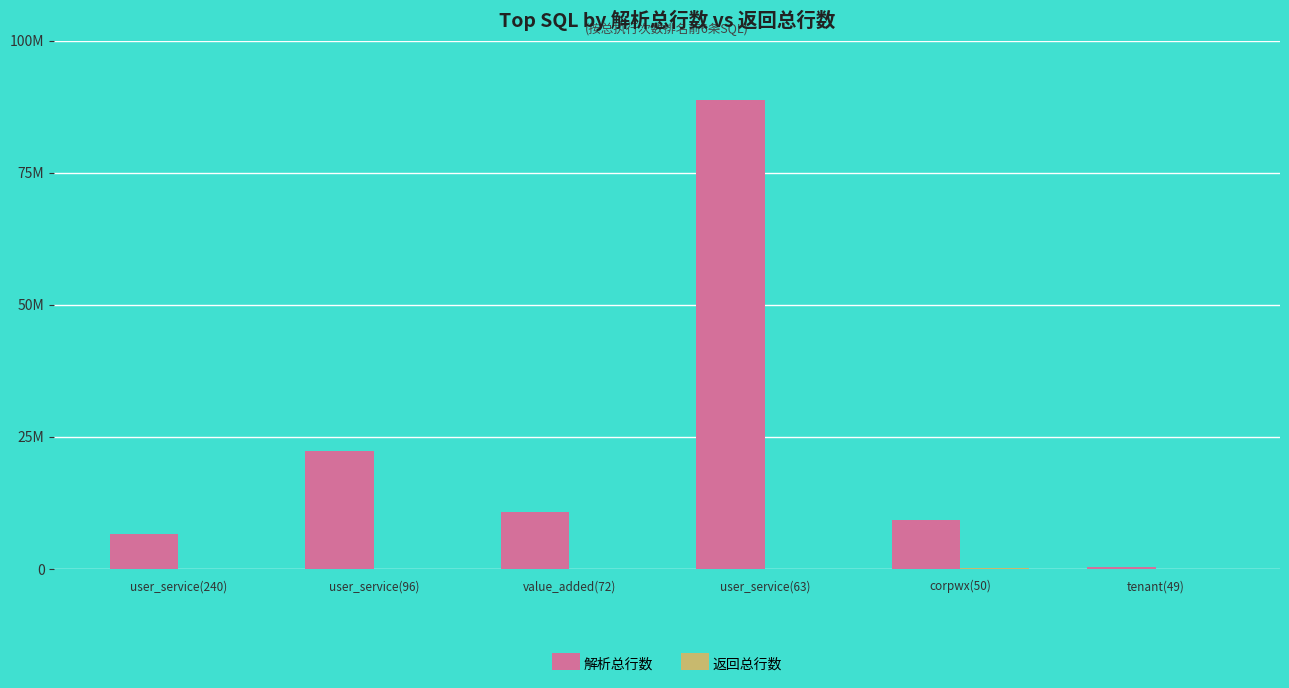

What is the label of the 4th bar from the left?

user_service(63)